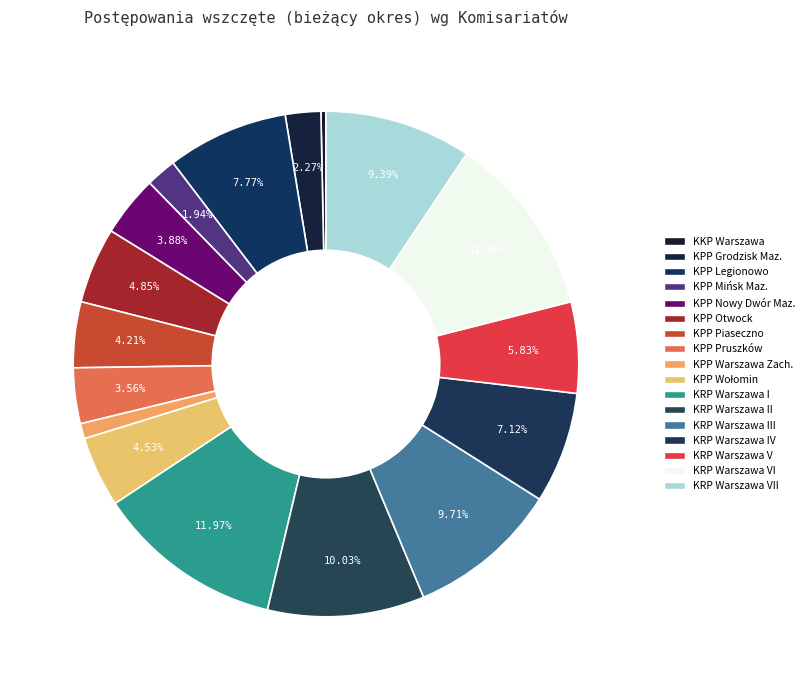

Does KPP Pruszków represent more than half of the total?

No